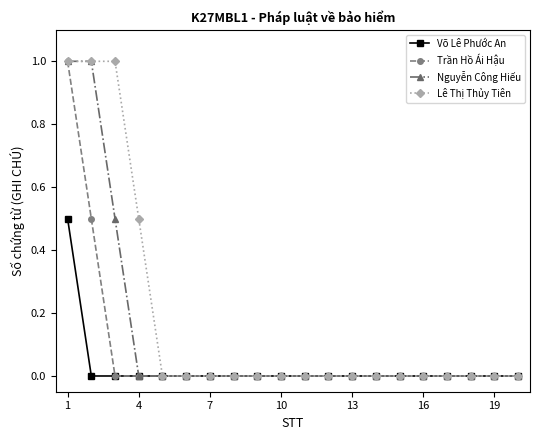

List the series in order of their overall mean, lowest first.

Võ Lê Phước An, Trần Hồ Ái Hậu, Nguyễn Công Hiếu, Lê Thị Thủy Tiên